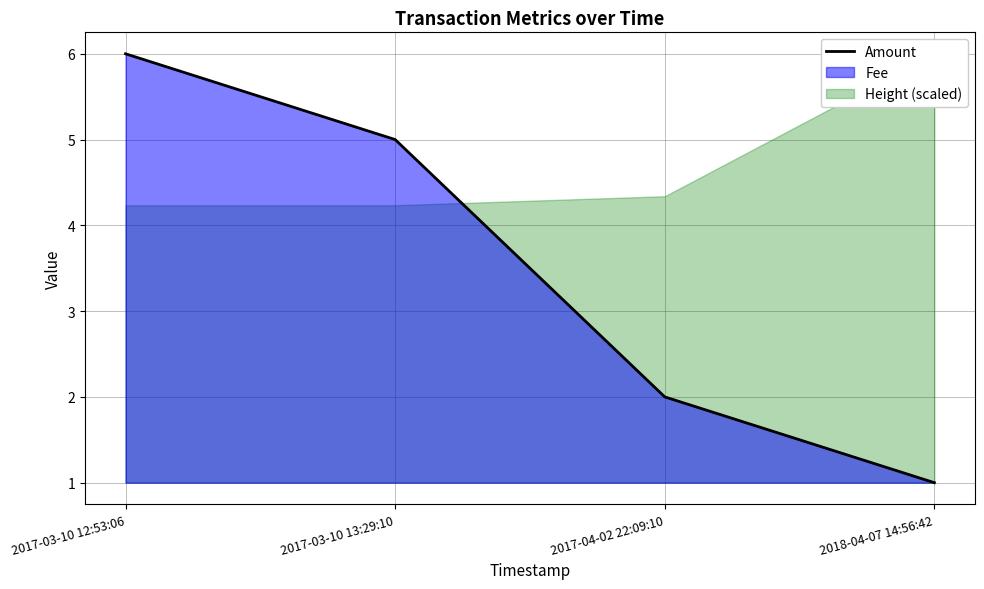

Read the value at 2017-03-10 12:53:06.

6